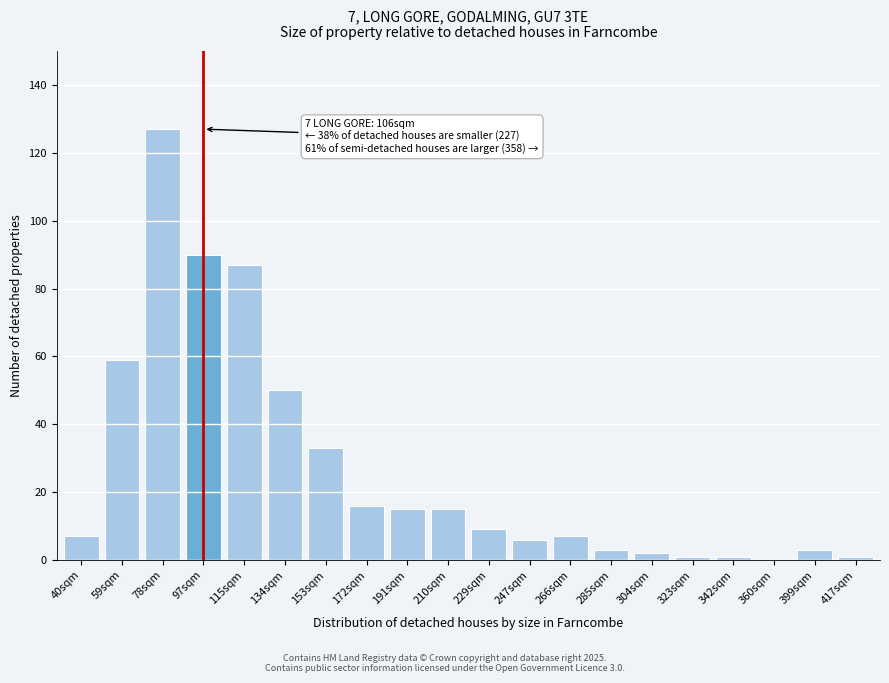

Reading left to right, what are all the values shown in this chart?

40sqm=7	59sqm=59	78sqm=127	97sqm=90	115sqm=87	134sqm=50	153sqm=33	172sqm=16	191sqm=15	210sqm=15	229sqm=9	247sqm=6	266sqm=7	285sqm=3	304sqm=2	323sqm=1	342sqm=1	360sqm=0	399sqm=3	417sqm=1